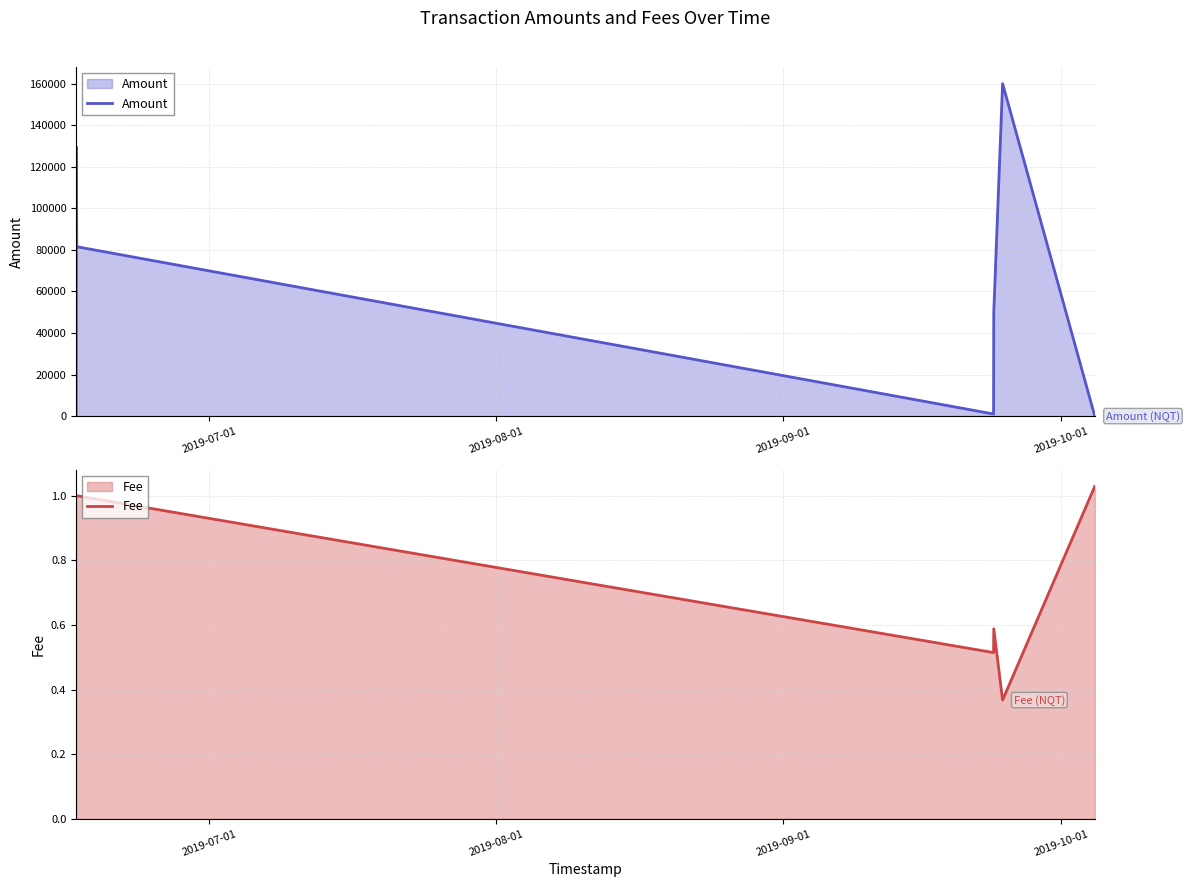

What is the highest value of the Amount series?

160000.0